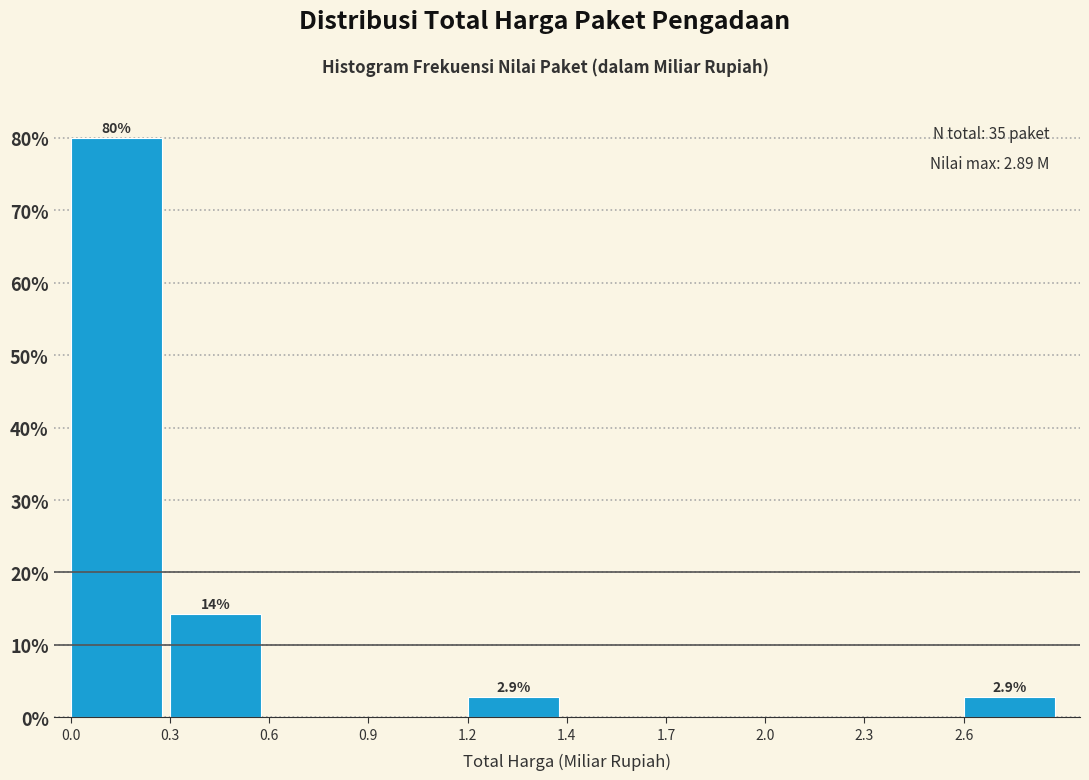

Reading right to left, transcribe all the data shown in this chart.

2.6=2.9	2.3=0.0	2.0=0.0	1.7=0.0	1.4=0.0	1.2=2.9	0.9=0.0	0.6=0.0	0.3=14.3	0.0=80.0